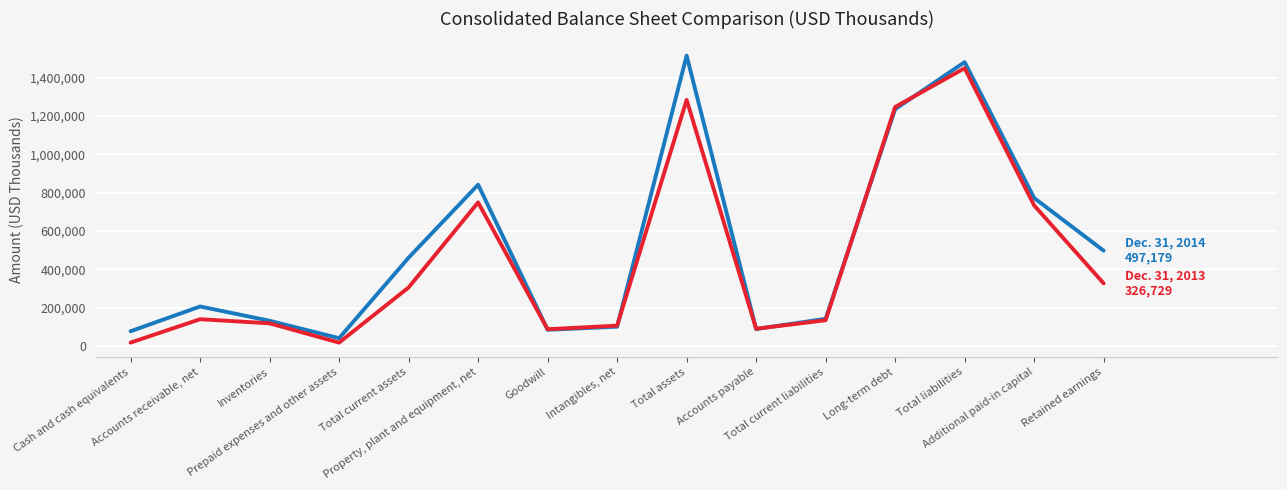

What is the maximum value shown in the chart?

1514016